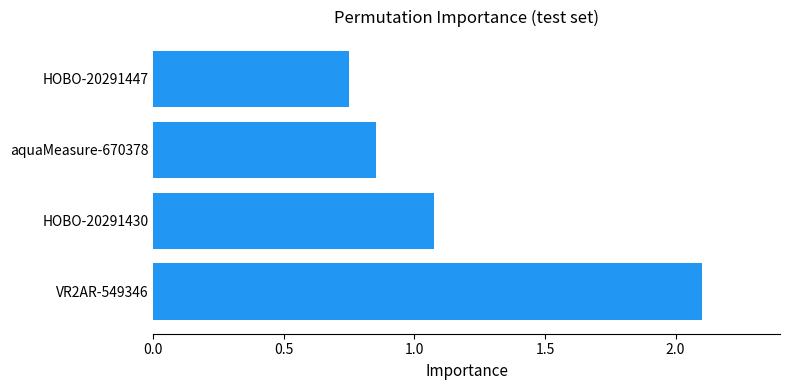

True or false: the data shows 1.3 at VR2AR-549346.

False